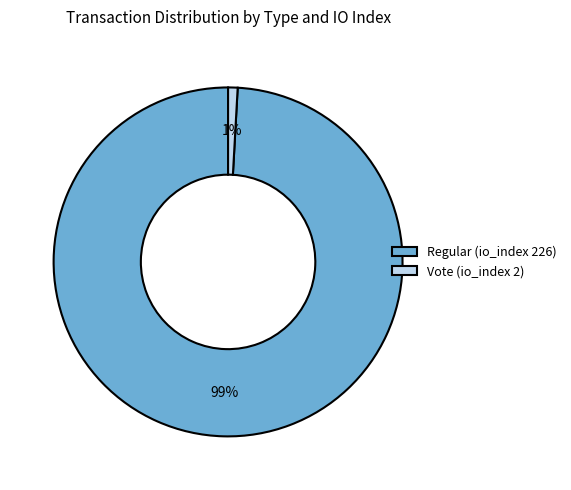

How many segments does this pie chart have?

2